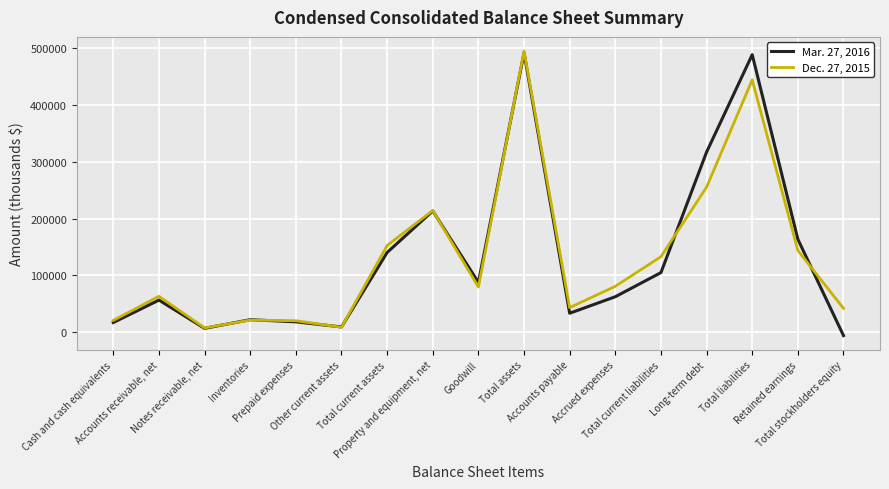

Is the value of Dec. 27, 2015 at Long-term debt greater than the value of Mar. 27, 2016 at Inventories?

Yes